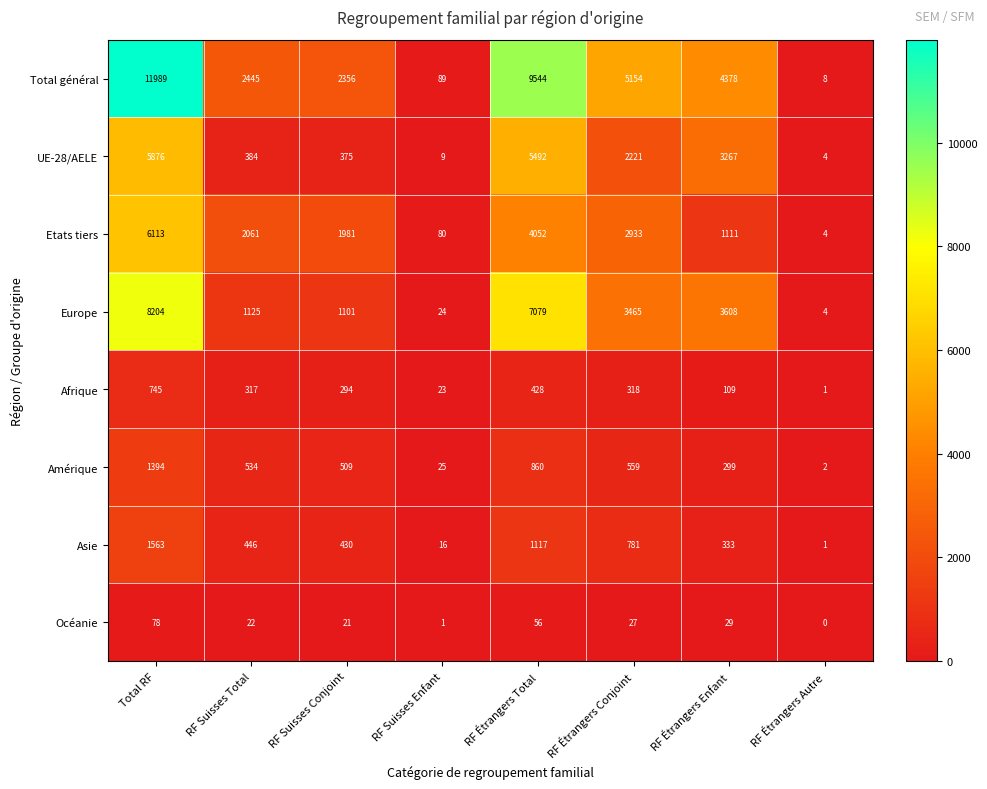

At which label is Total général closest to 5998?

RF Étrangers Conjoint